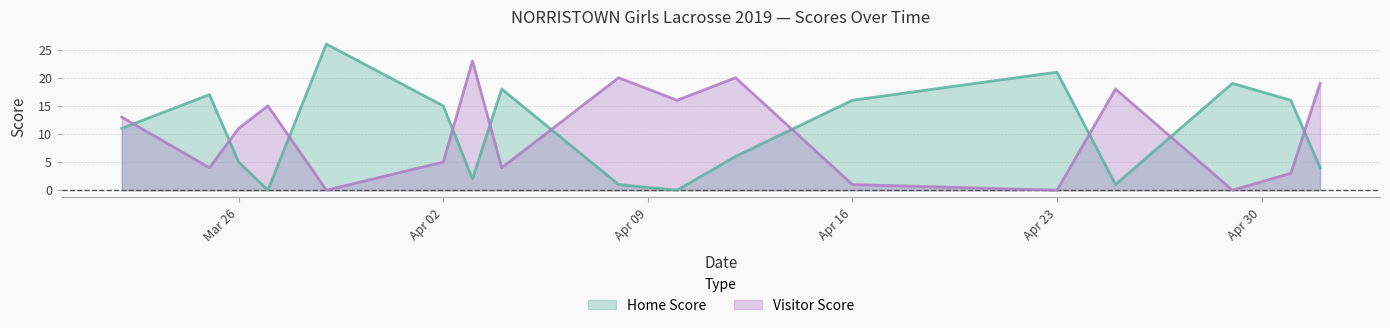

Rank the series by their maximum value, from lowest to highest.

Visitor Score, Home Score